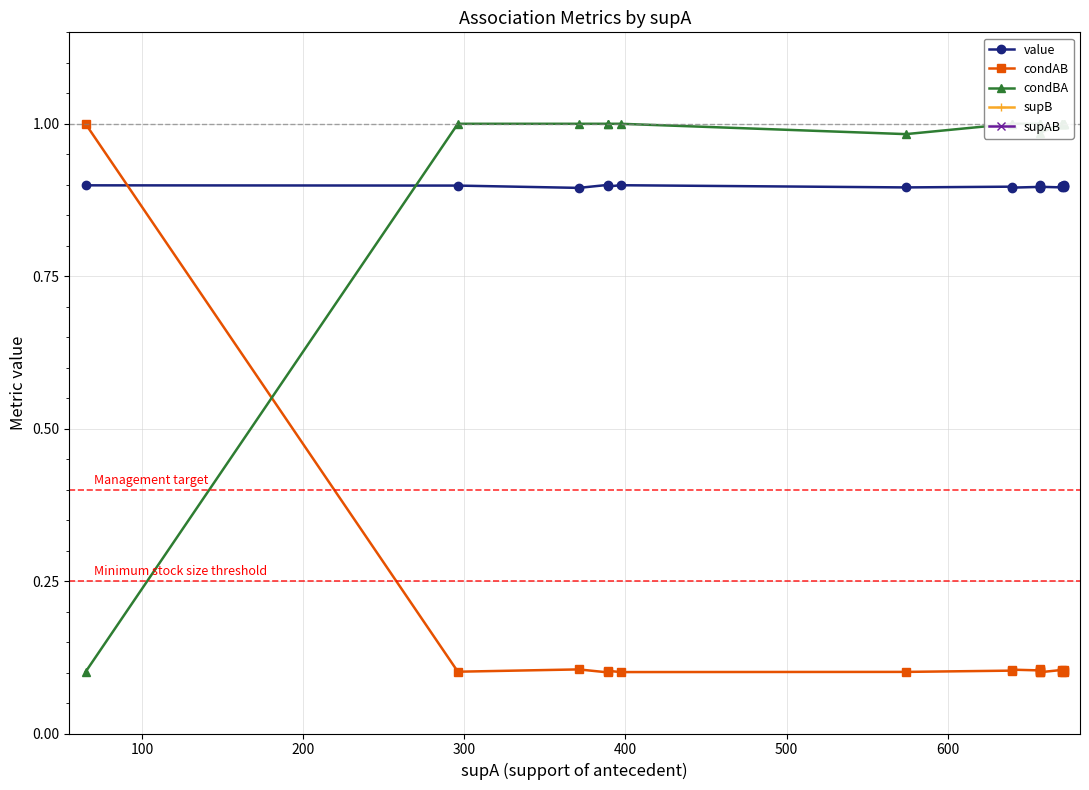

Which series has the largest range (max minus min)?

supB